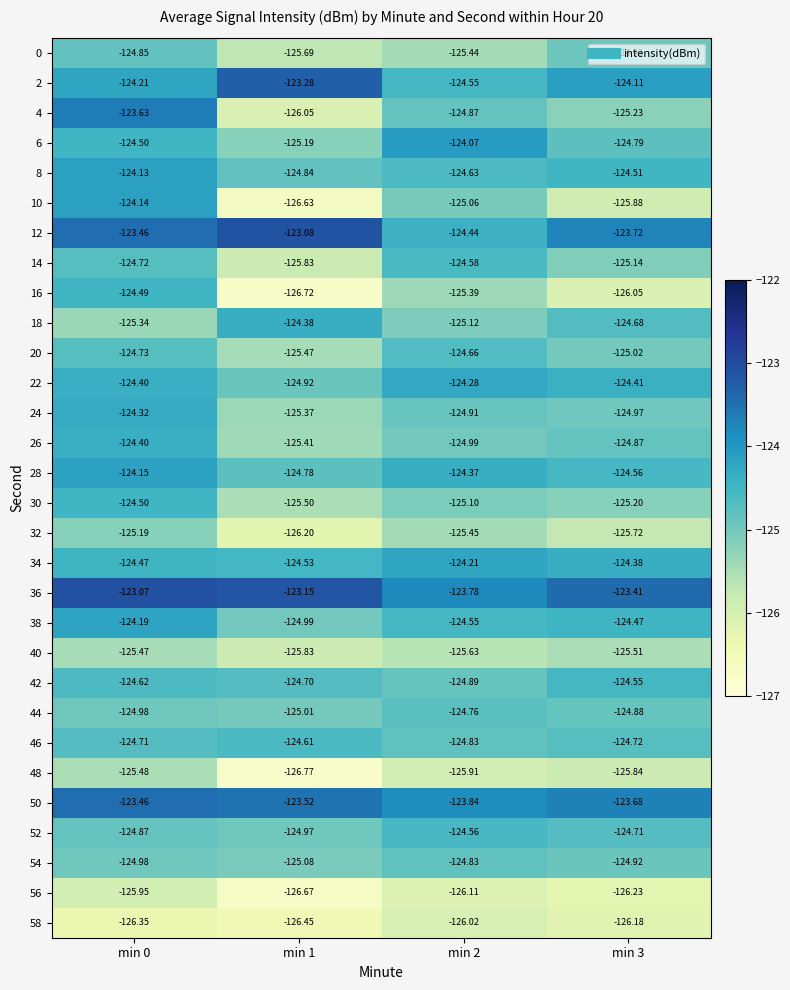

Is the value of 58 at min 0 greater than the value of 12 at min 1?

No